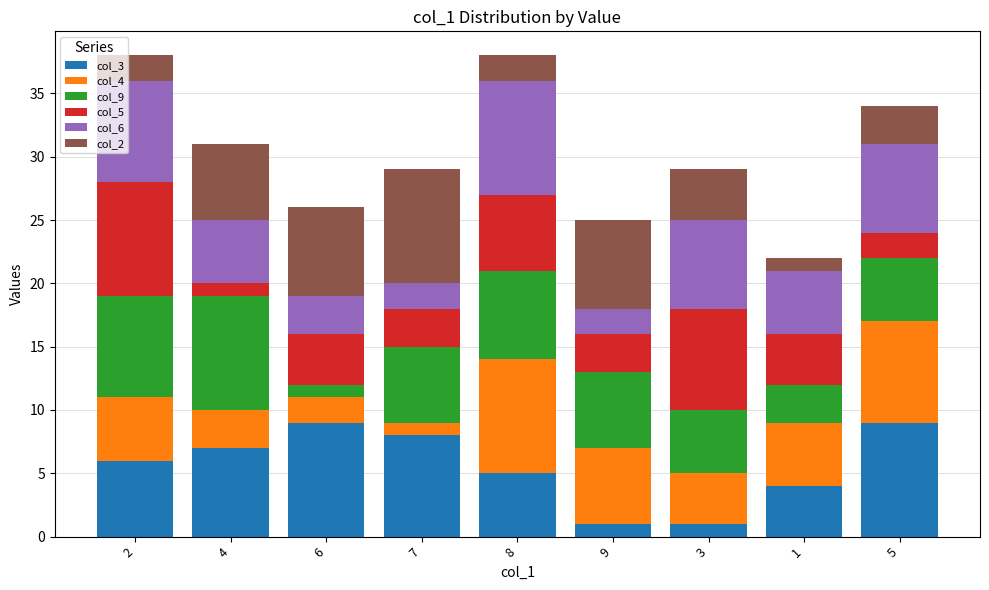

How many values in the col_3 series are below 6?

4